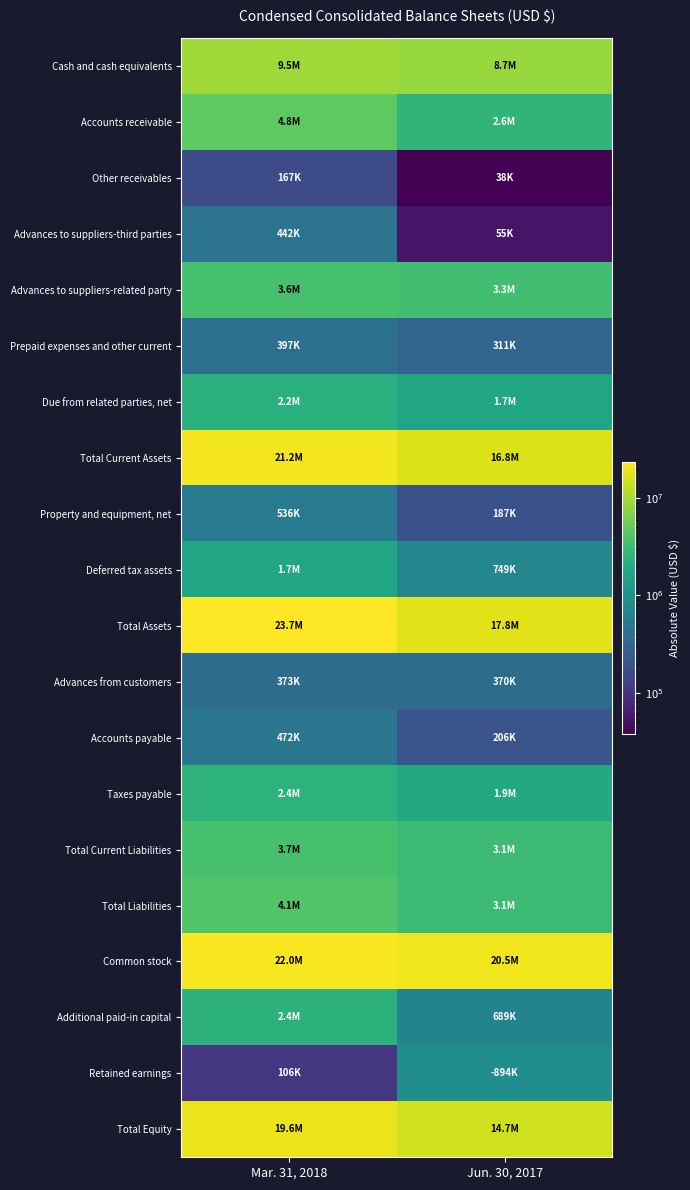

Which category has the lowest value across all series?

Jun. 30, 2017